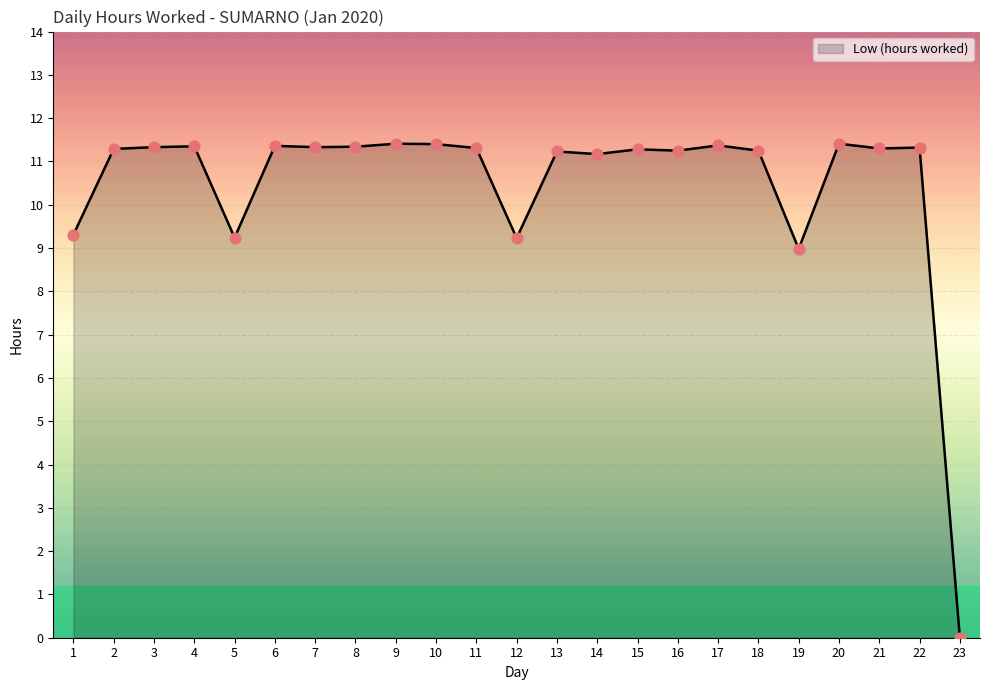

What is the change in value from 12 to 14?

+1.9